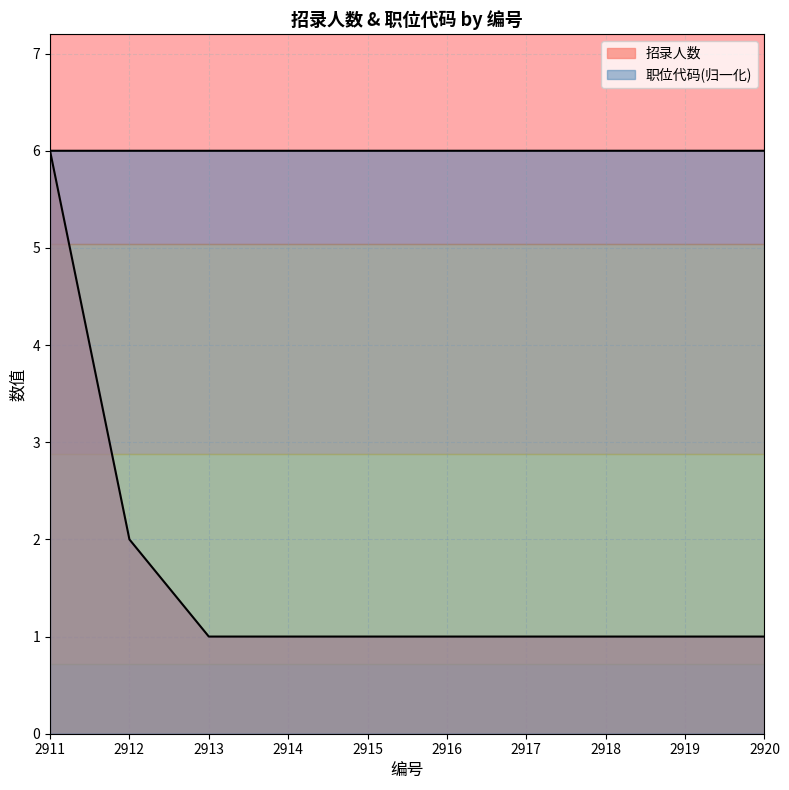

Reading left to right, extract all data points from this chart.

招录人数: 6.0	2.0	1.0	1.0	1.0	1.0	1.0	1.0	1.0	1.0
职位代码: 6.0	6.0	6.0	6.0	6.0	6.0	6.0	6.0	6.0	6.0